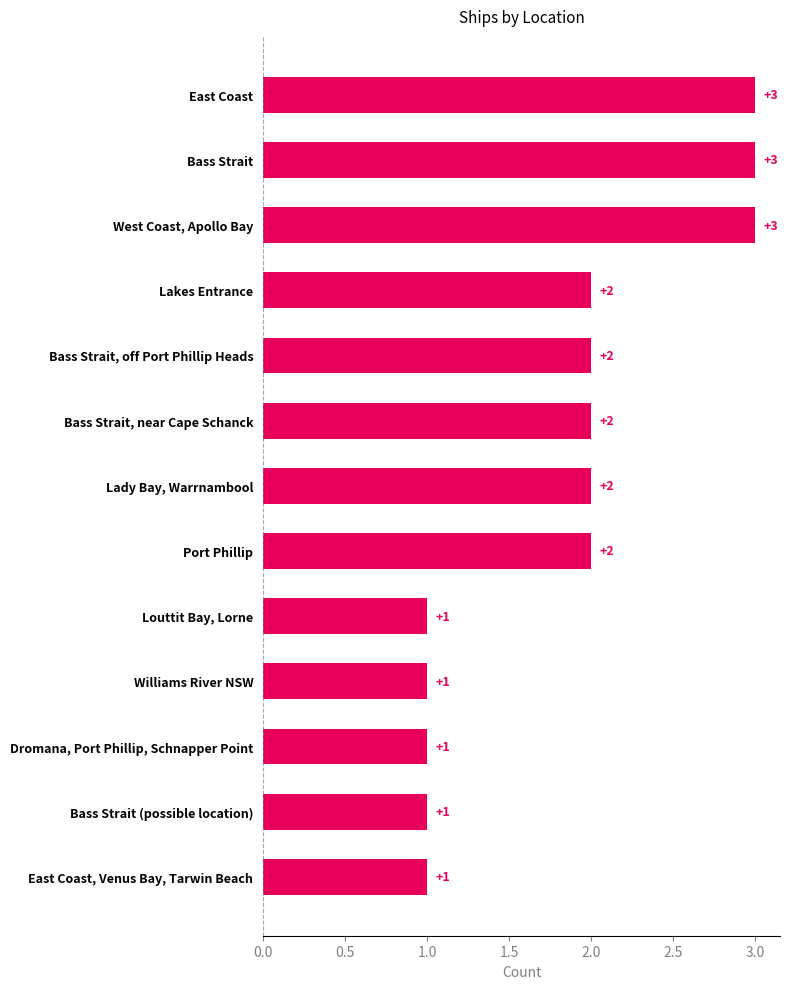

What is the change in value from East Coast, Venus Bay, Tarwin Beach to Bass Strait, off Port Phillip Heads?

+1